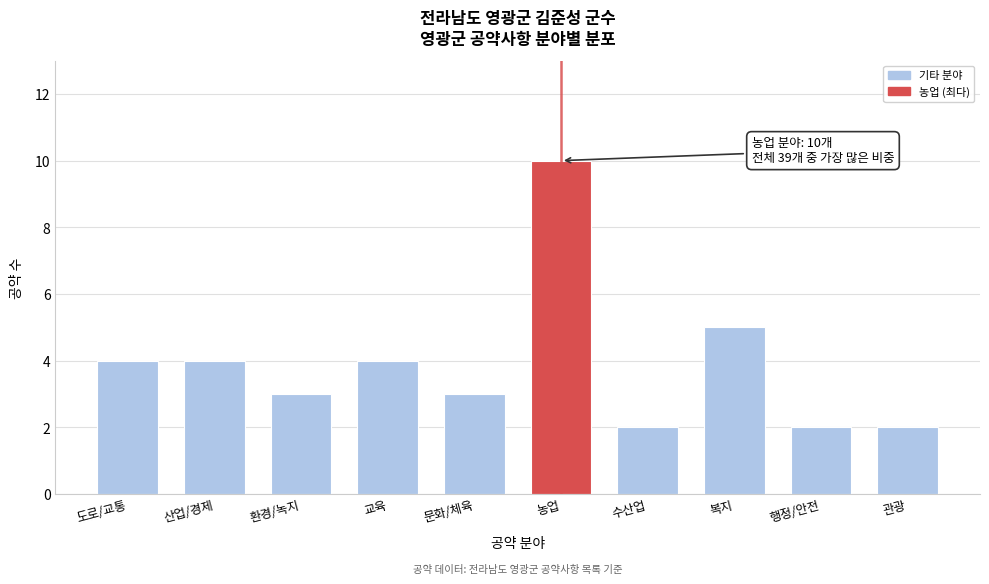

Reading right to left, what are all the values shown in this chart?

관광=2	행정/안전=2	복지=5	수산업=2	농업=10	문화/체육=3	교육=4	환경/녹지=3	산업/경제=4	도로/교통=4